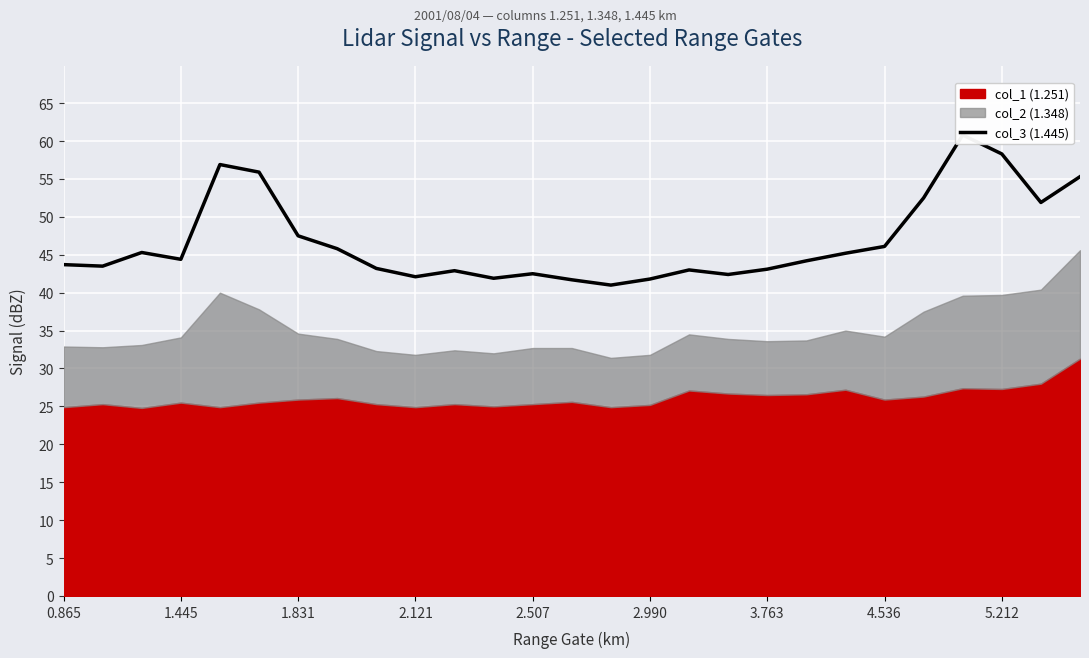

What is the difference between the maximum and minimum values?

19.8